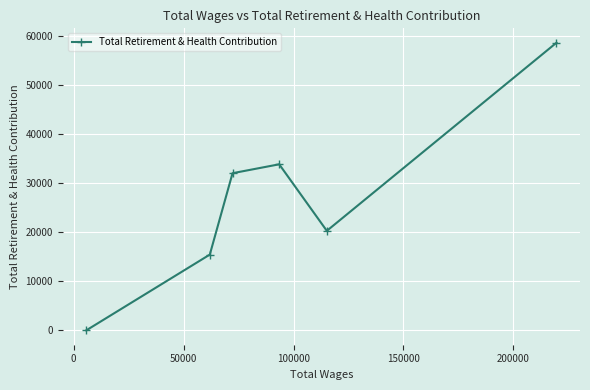

How many points are higher than both their immediate neighbors (excluding endpoints)?

1